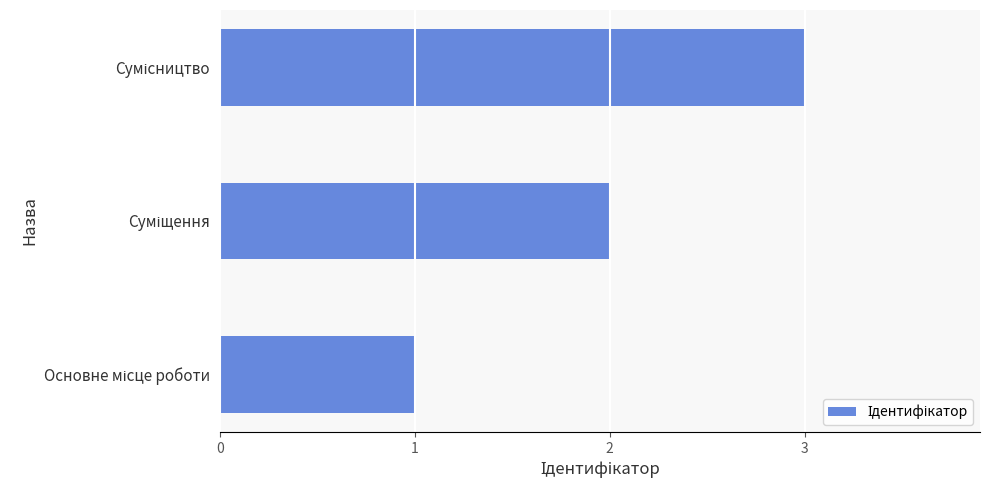

What is the greatest value displayed?

3